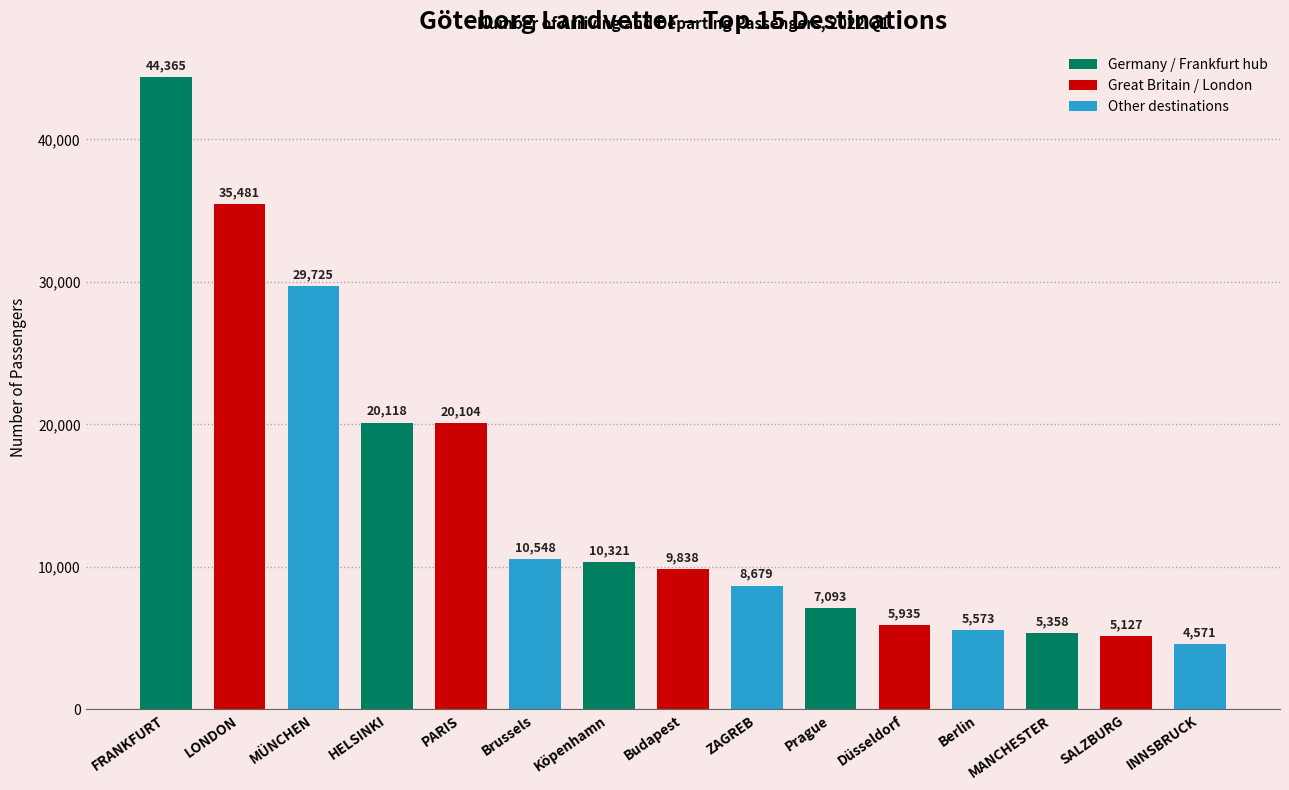

Count the number of data series in this chart.

1